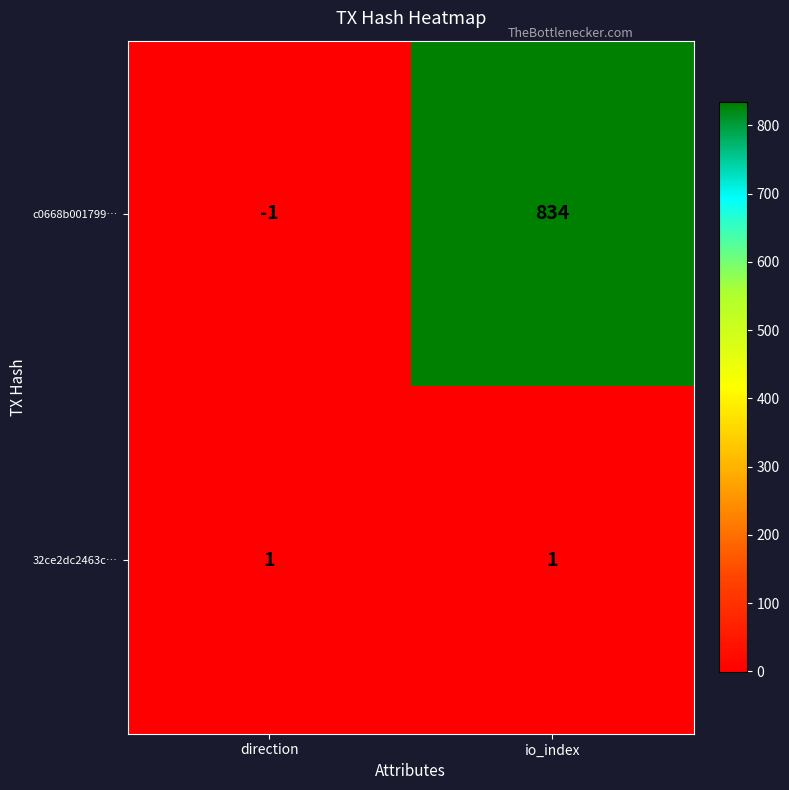

What is the sum of all c0668b001799… values?

833